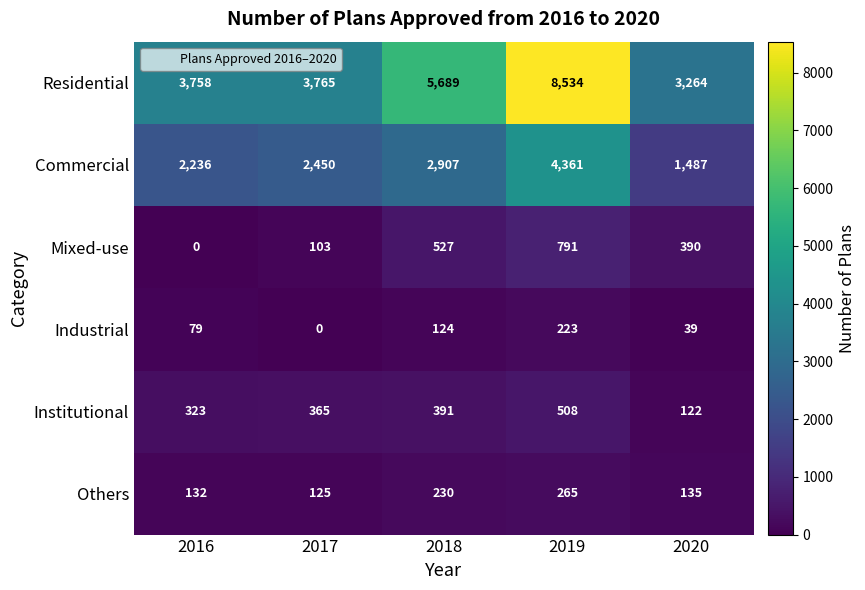

At which label does Mixed-use reach its minimum?

2016